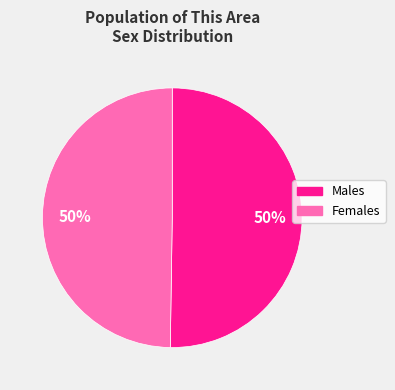

To the nearest percent, what is the average slice percentage?

50%